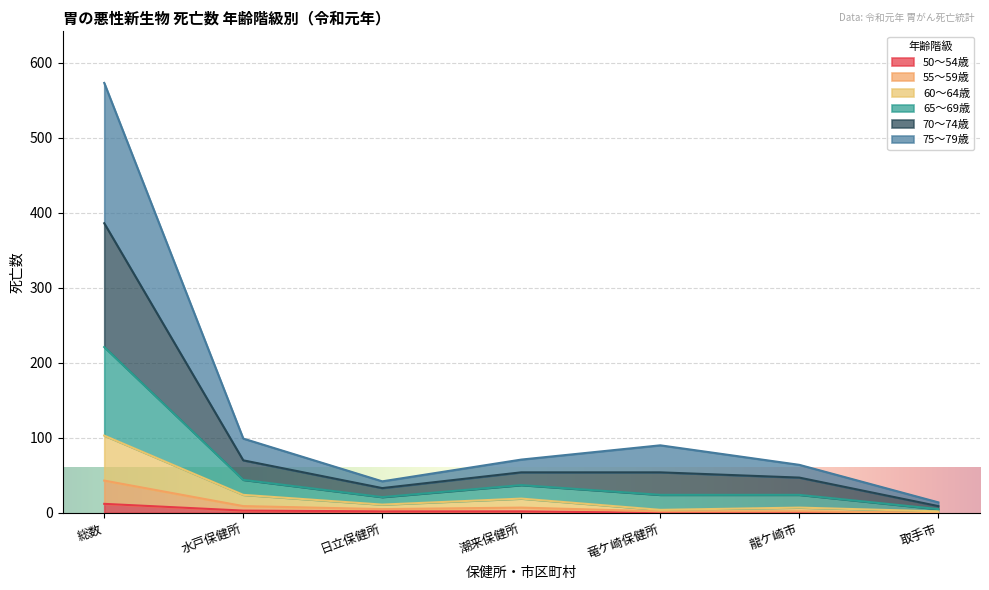

Between 日立保健所 and 総数, which is larger?

総数